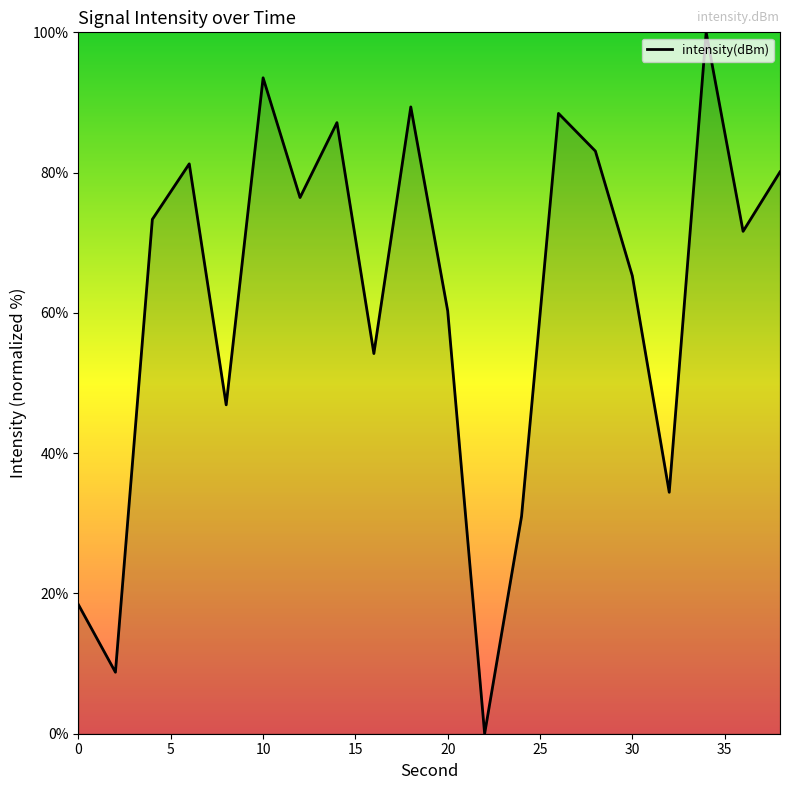

What is the difference between the maximum and minimum values?

100.0